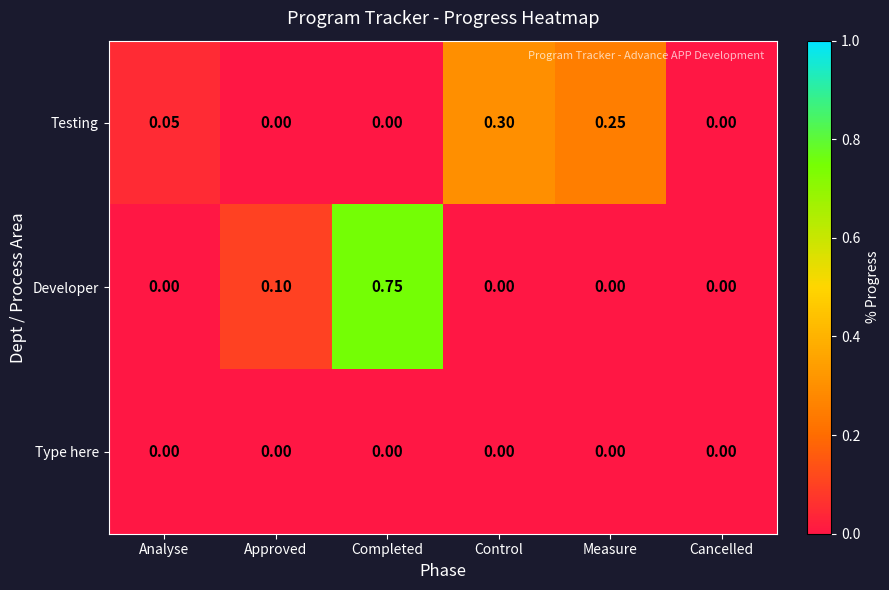

List the series in order of their peak value, lowest first.

Type here, Testing, Developer